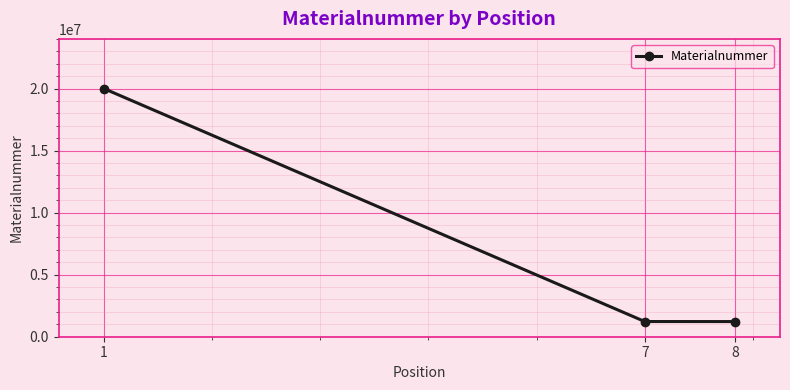

At which category does the chart reach its peak across all series?

1